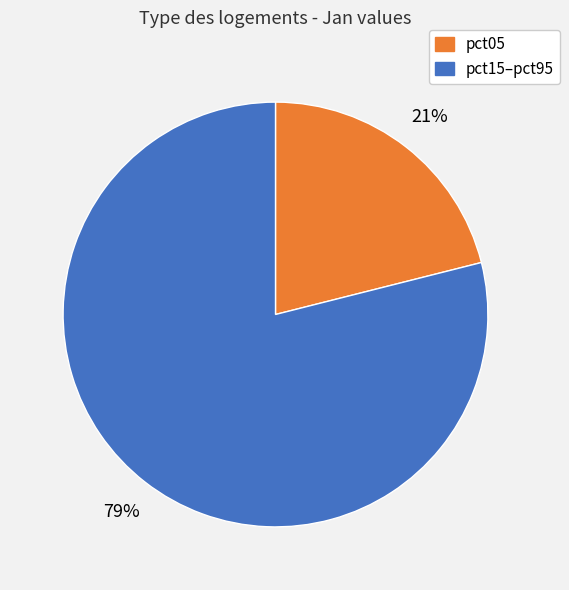

To the nearest percent, what is the average slice percentage?

50%